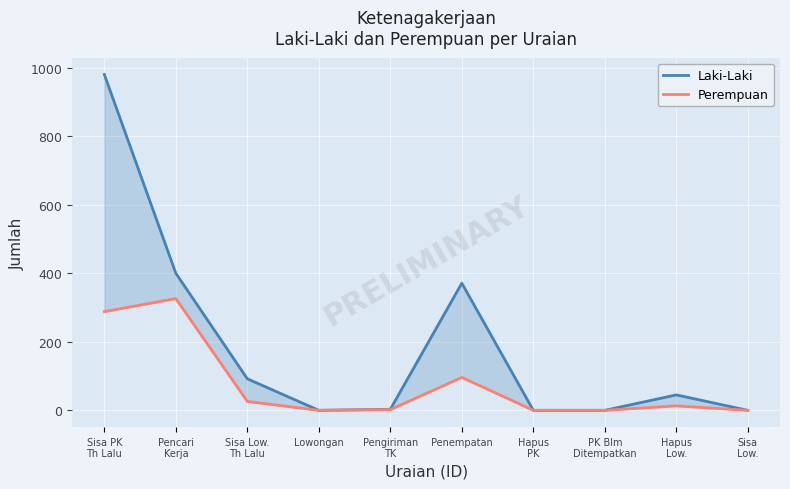

What is the difference between the highest and lowest values at Sisa PK
Th Lalu?

692